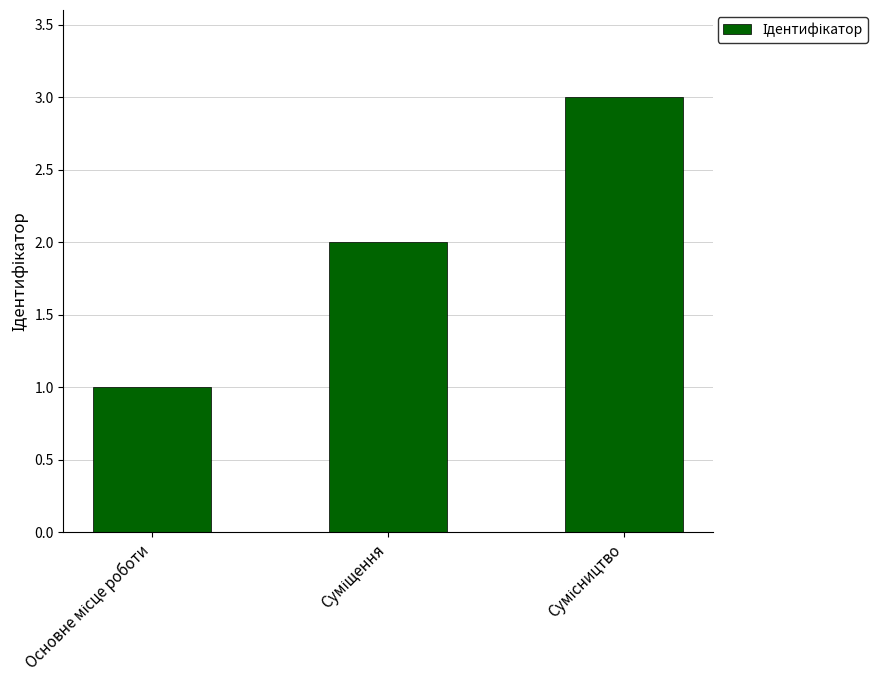

What is the sum of all values?

6